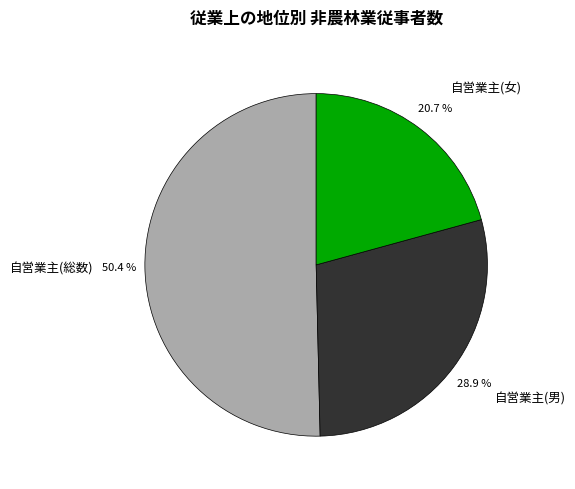

The 自営業主(男) slice represents 42% of the pie. True or false?

False